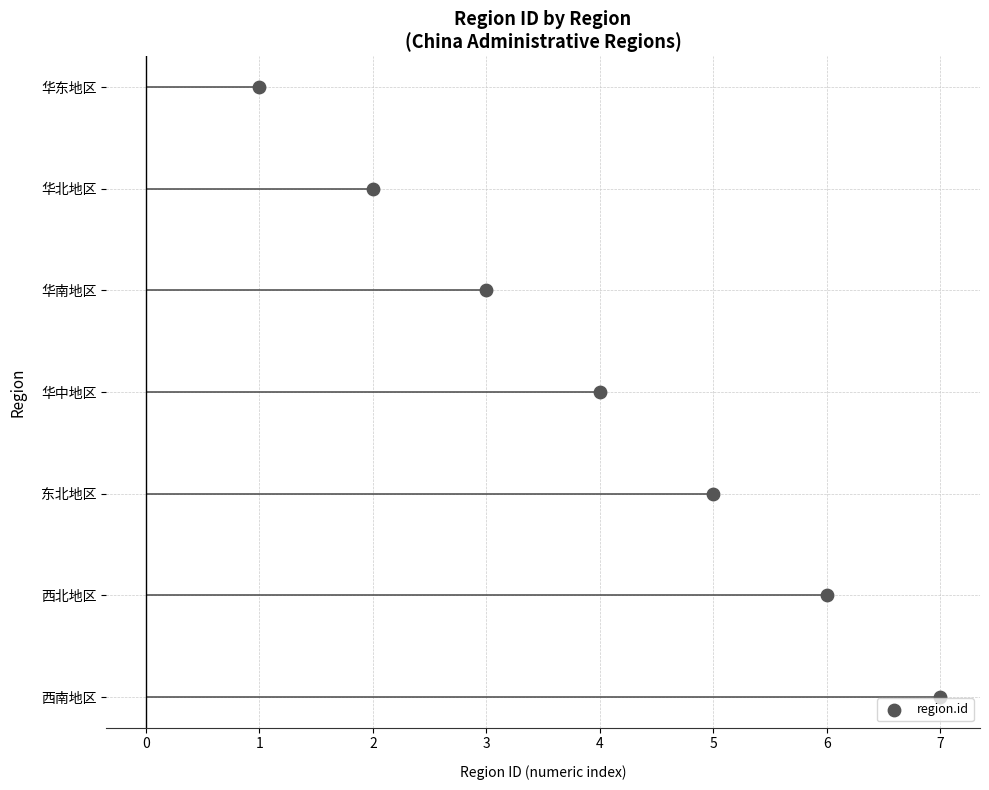

What is the ratio of the value at 6 to the value at 7?

0.8